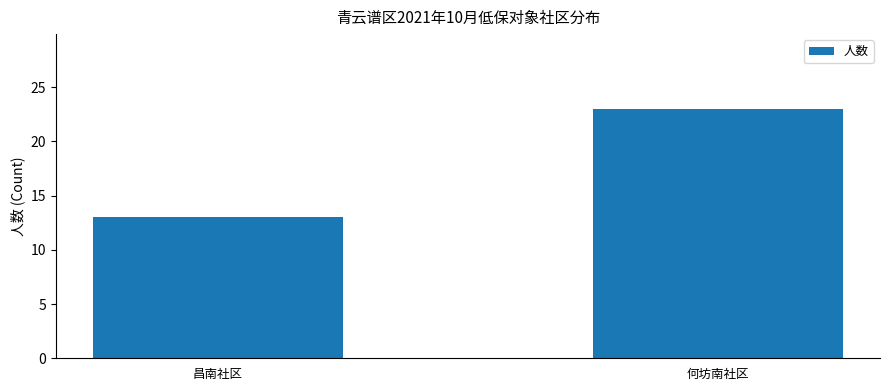

What is the ratio of the value at 何坊南社区 to the value at 昌南社区?

1.8